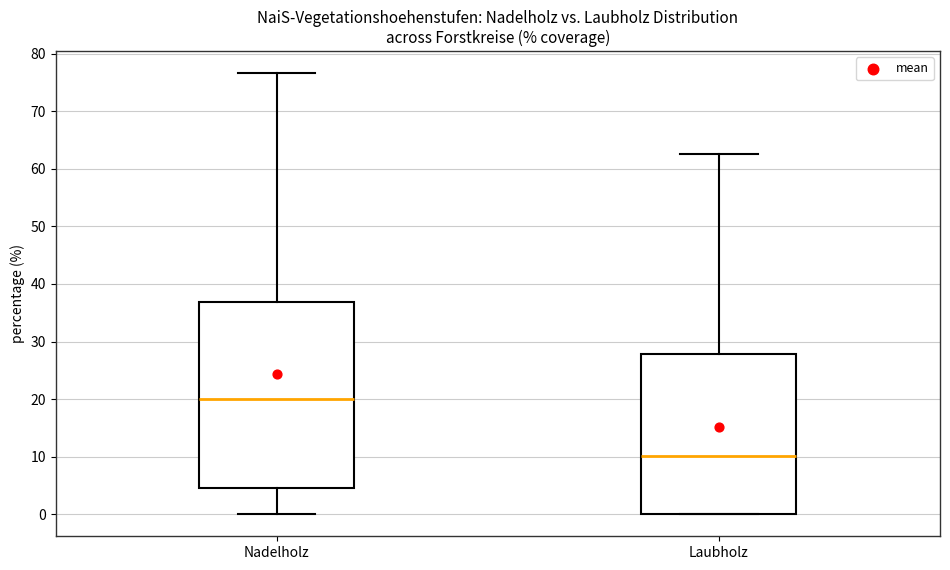

Where does the upper whisker of the box for Nadelholz end on the y-axis? The values are not printed on the chart, so give them approximately, as read against the axis.

77